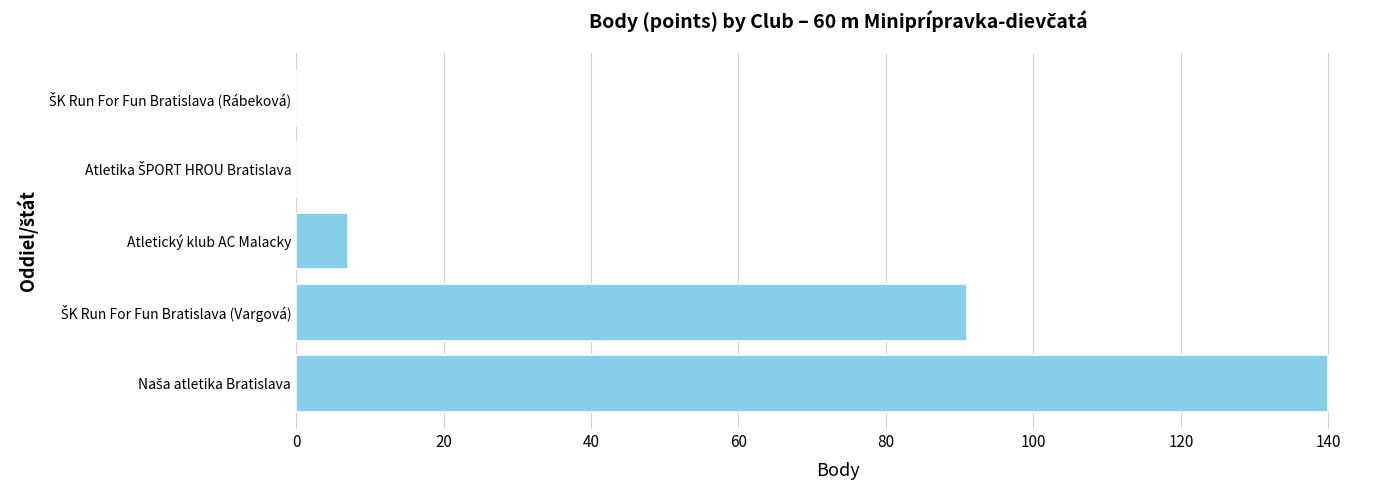

What is the sum of all values?

238